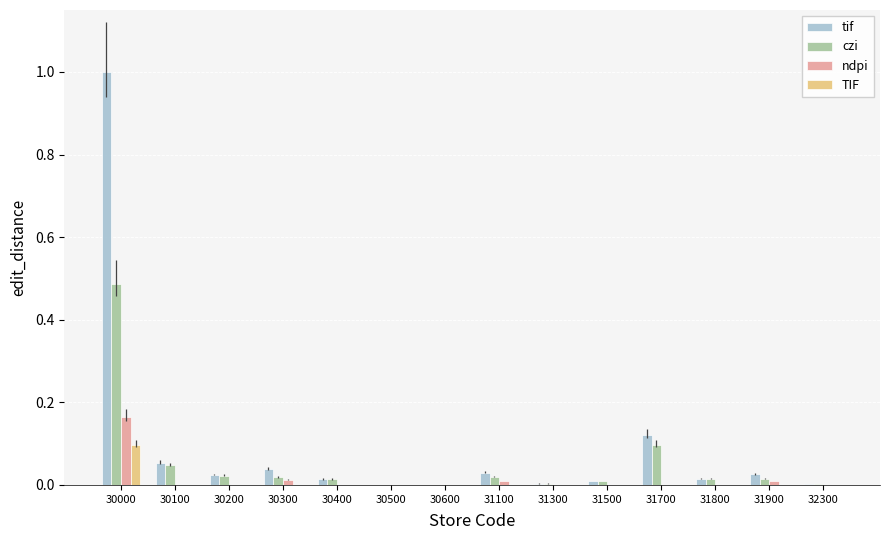

Which series changed the most between 30000 and 30500?

tif